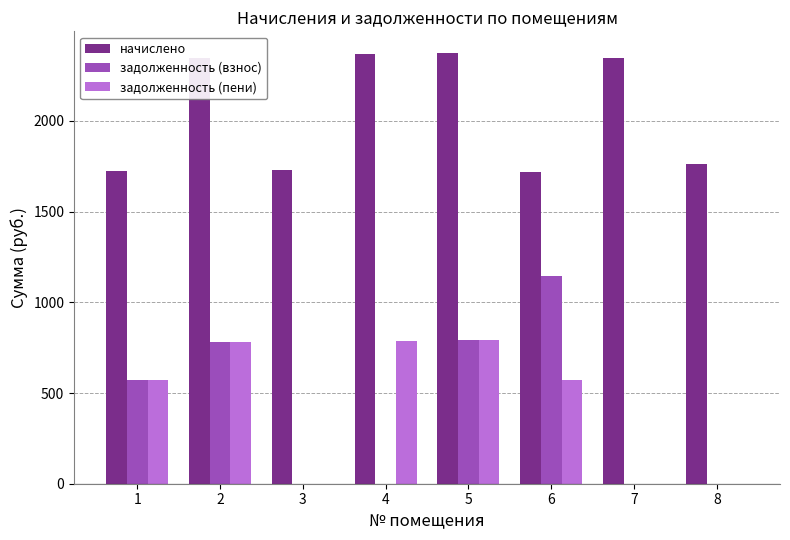

What are all the series names shown in the legend?

начислено, задолженность (взнос), задолженность (пени)